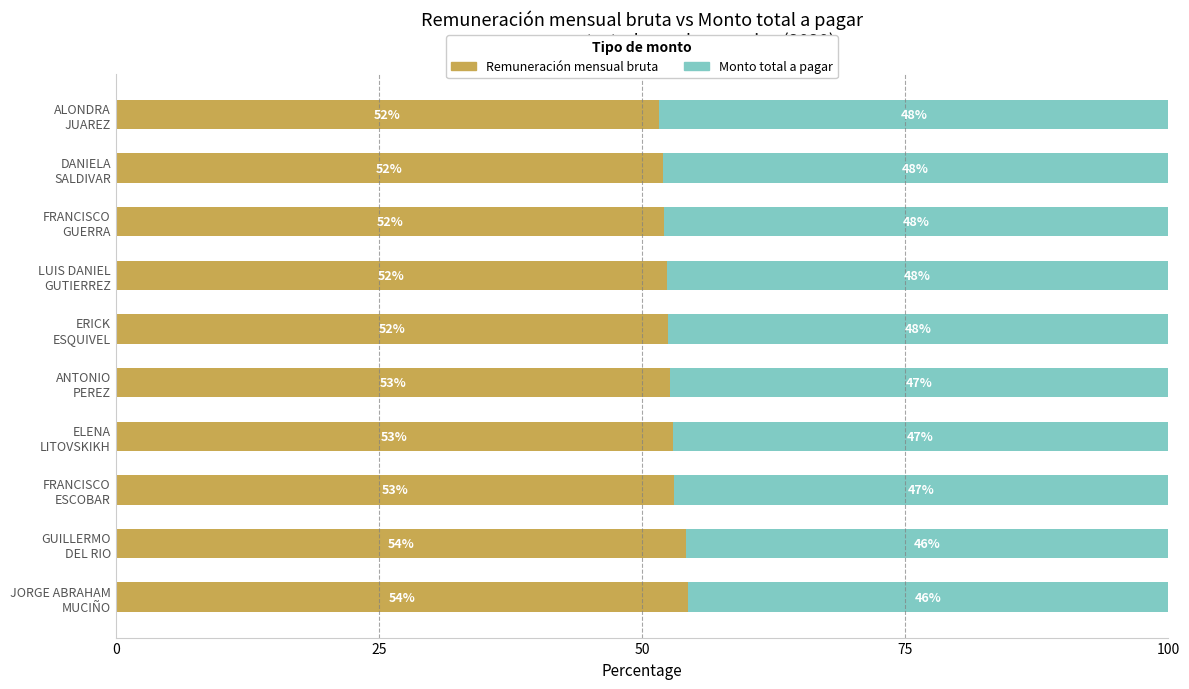

What are all the series names shown in the legend?

Remuneración mensual bruta, Monto total a pagar